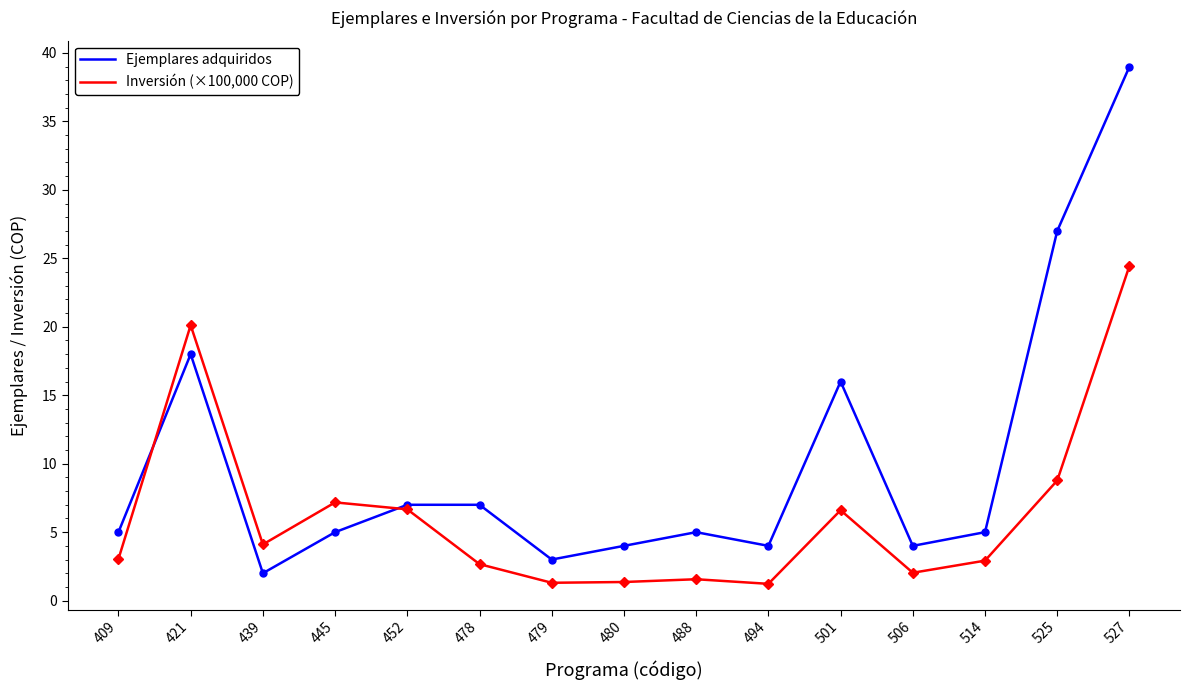

How many categories are shown in the chart?

15